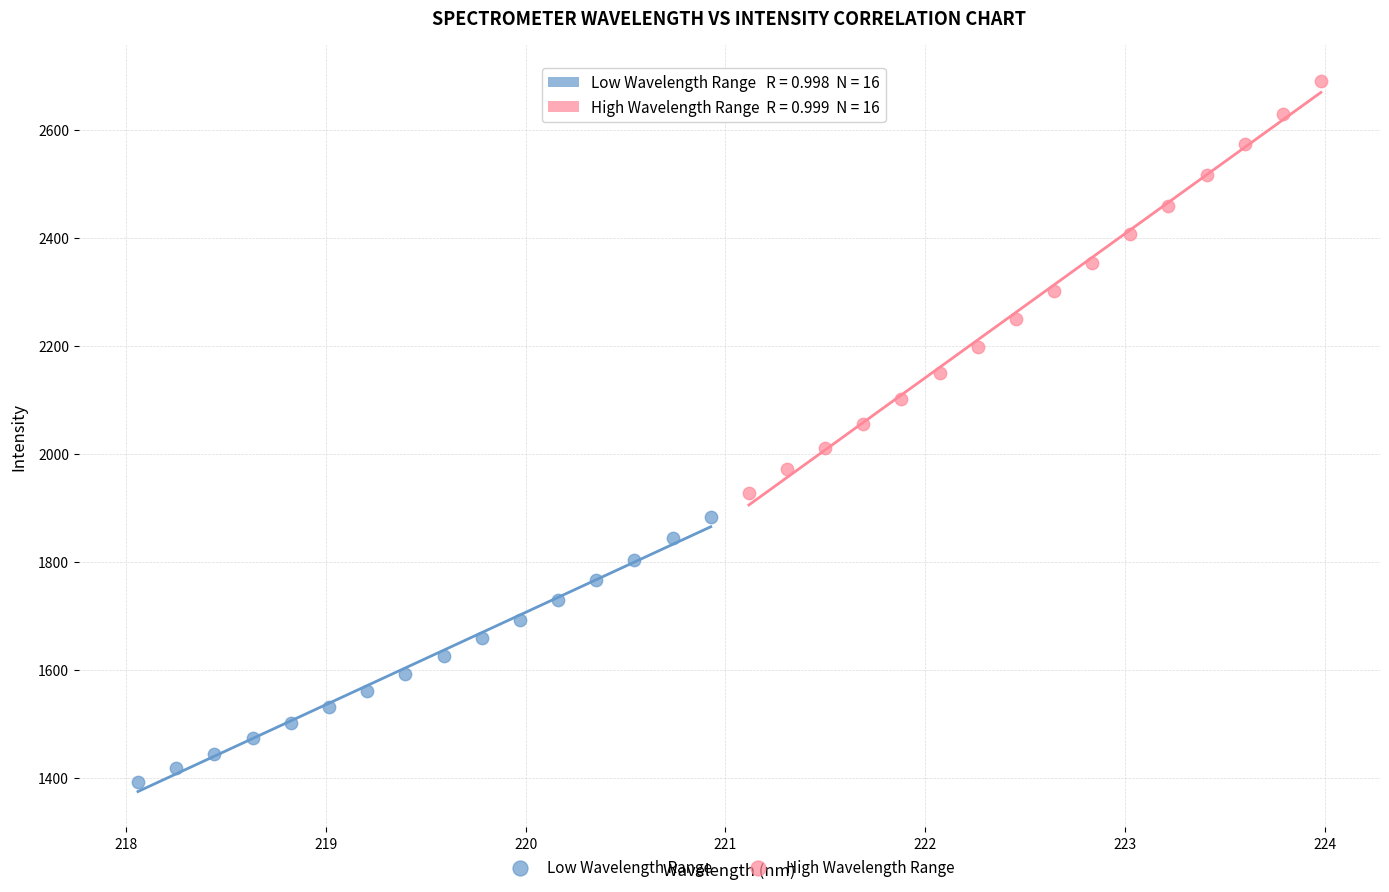

Which series contains the highest Y value?

High Wavelength Range